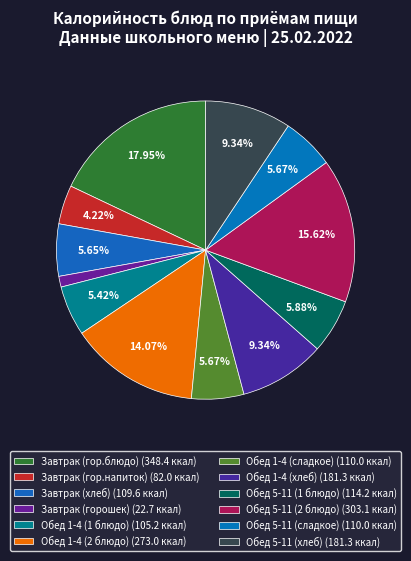

What is the change in value from Завтрак (гор.напиток) to Завтрак (хлеб)?

+27.6